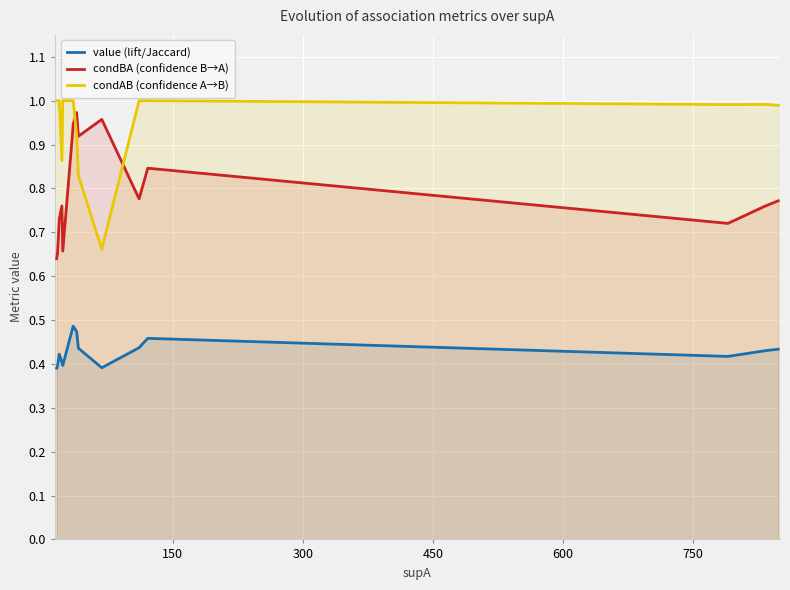

List the series in order of their peak value, lowest first.

value, condBA, condAB